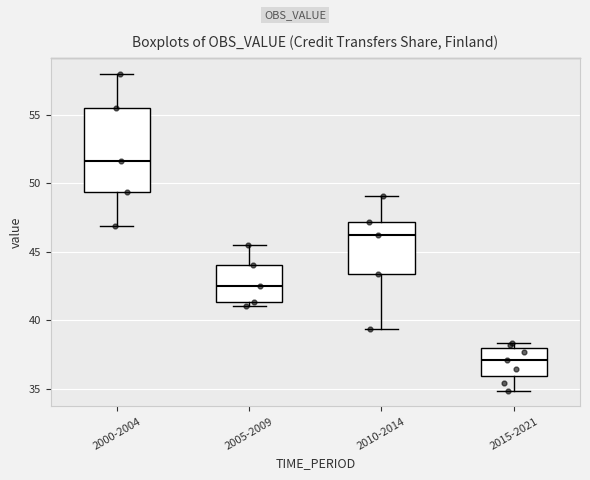

Where is the upper edge of the box for 2000-2004 on the y-axis? The values are not printed on the chart, so give them approximately, as read against the axis.

55.5